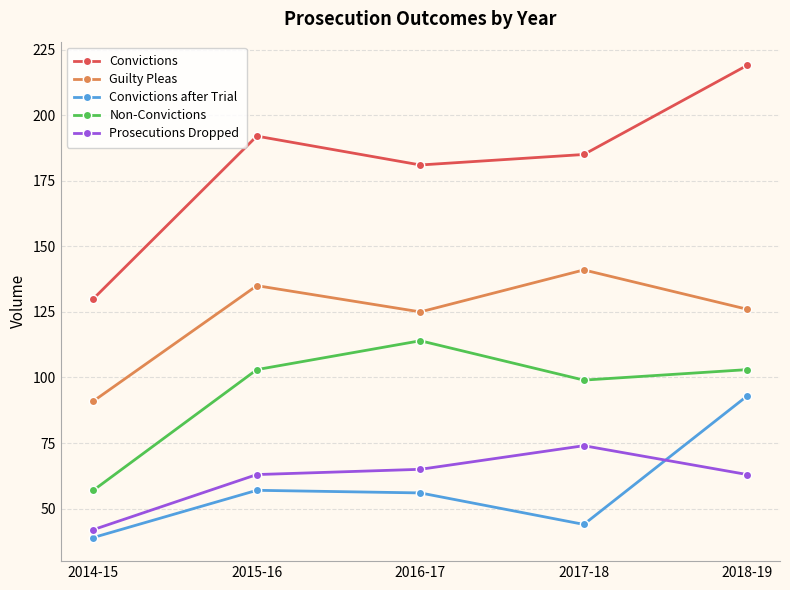

At which category is the sum across all series the highest?

2018-19